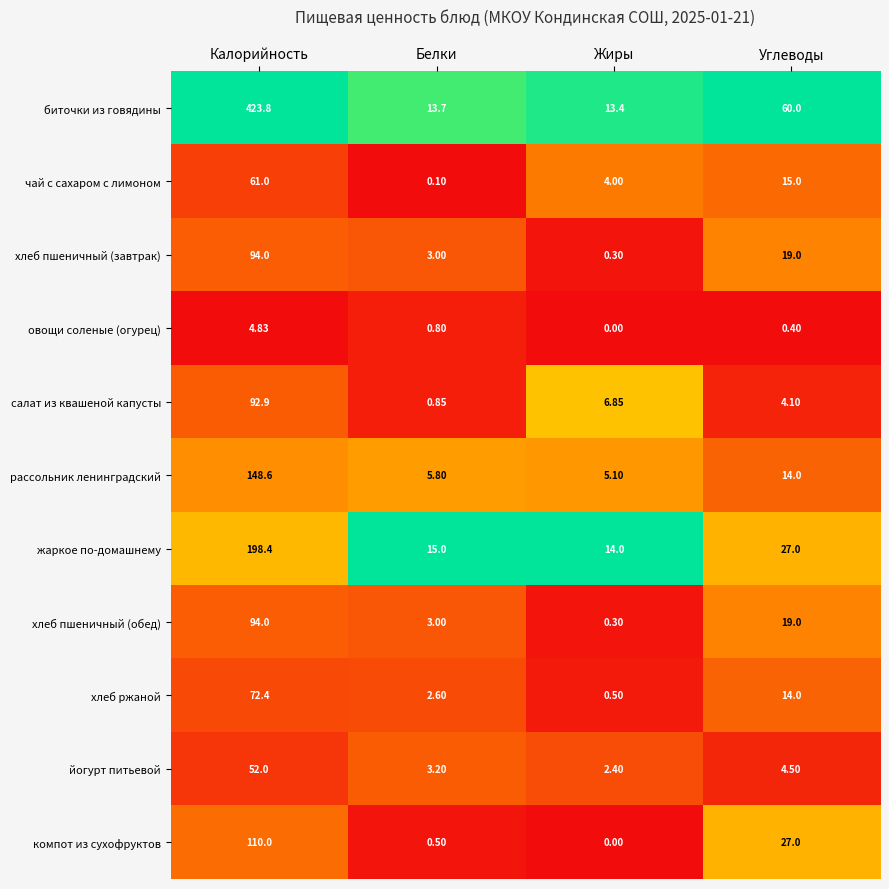

Where does the хлеб пшеничный (обед) series first go above 19?

Калорийность